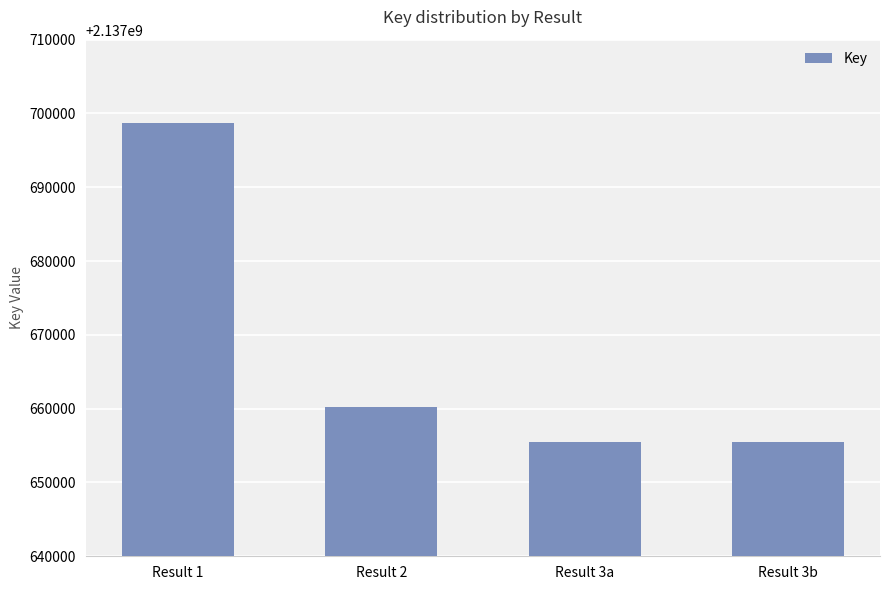

How many values are between 2137655526 and 2137698675?

4